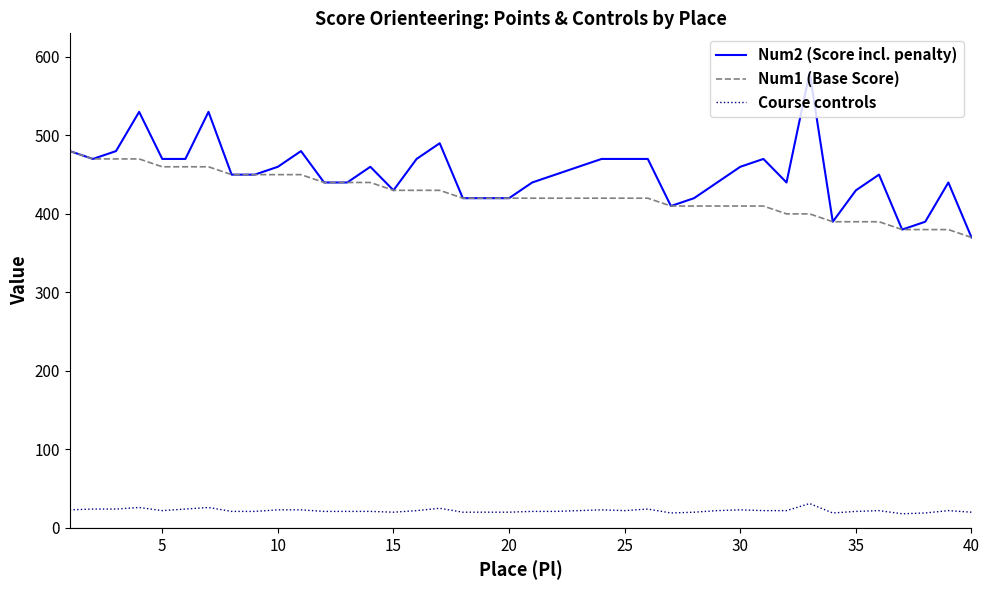

How many lines are shown in the chart?

3